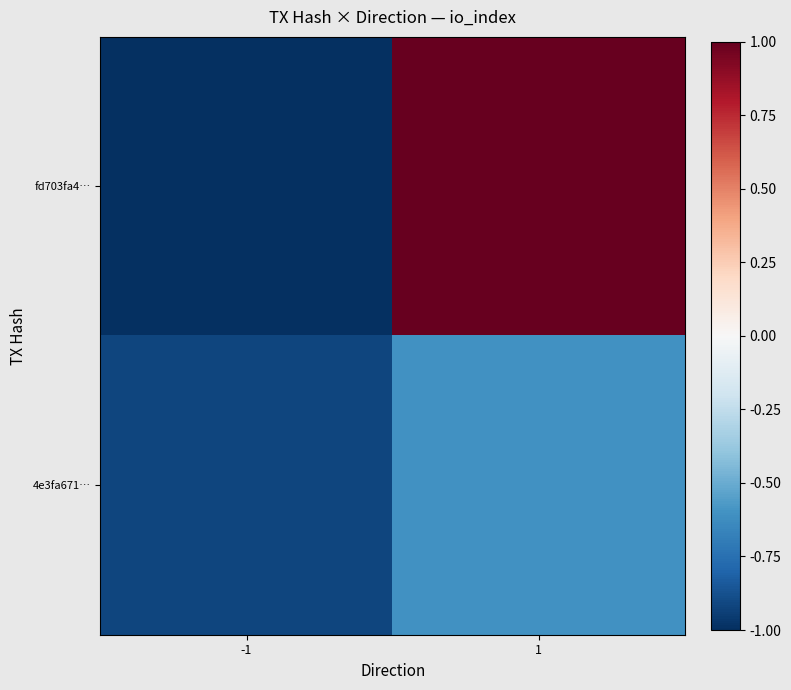

What is the total value across all series at 1?

0.4